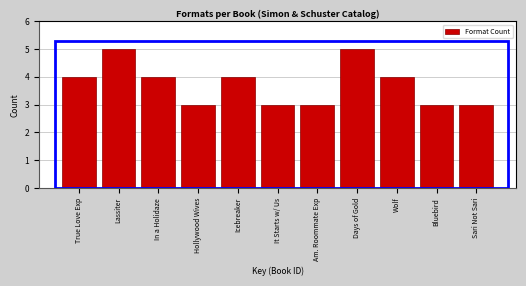

Reading left to right, transcribe all the data shown in this chart.

True Love Exp=4	Lassiter=5	In a Holidaze=4	Hollywood Wives=3	Icebreaker=4	It Starts w/ Us=3	Am. Roommate Exp=3	Days of Gold=5	Wolf=4	Bluebird=3	Sari Not Sari=3